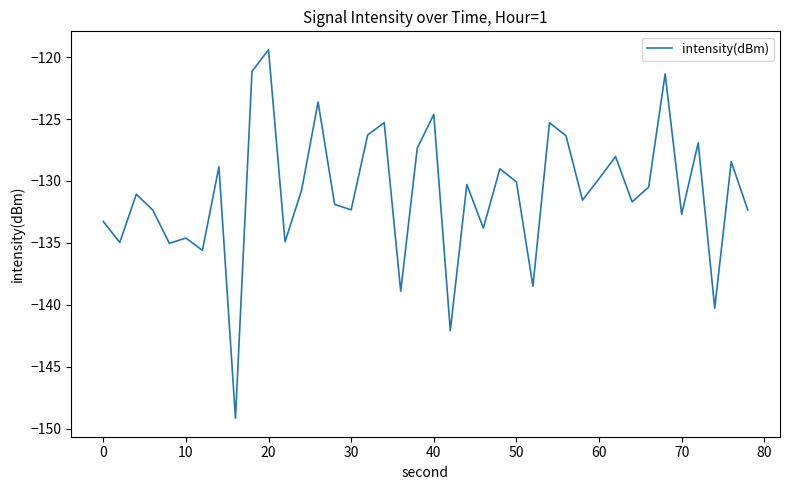

What is the average value?

-131.0